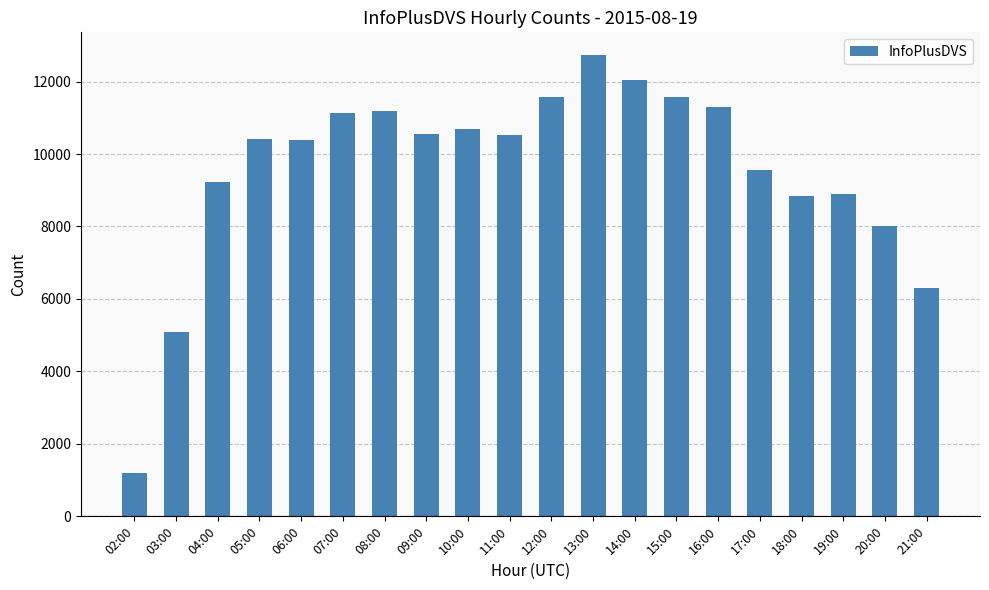

What is the average value?

9561